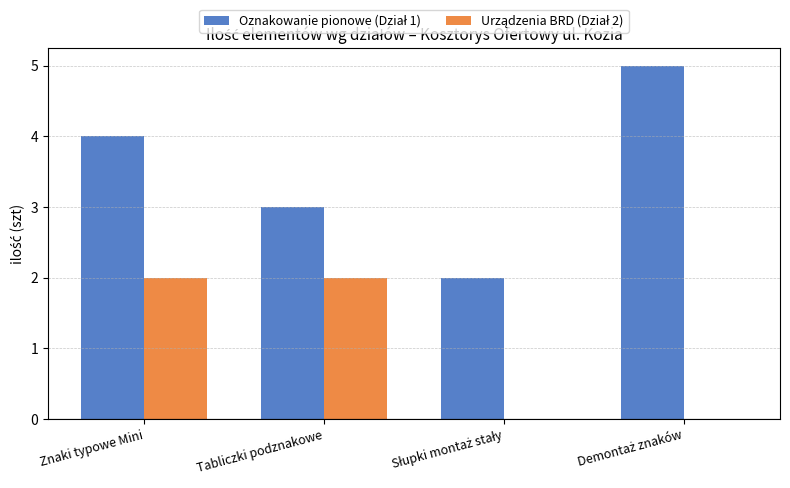

At which category is the sum across all series the highest?

Znaki typowe Mini